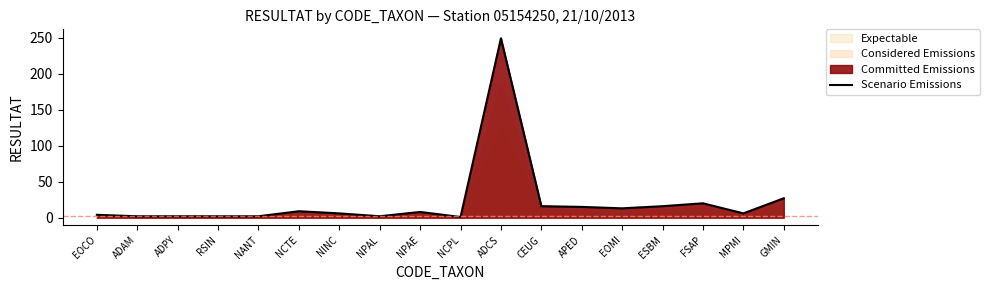

Which has a higher value, GMIN or RSIN?

GMIN